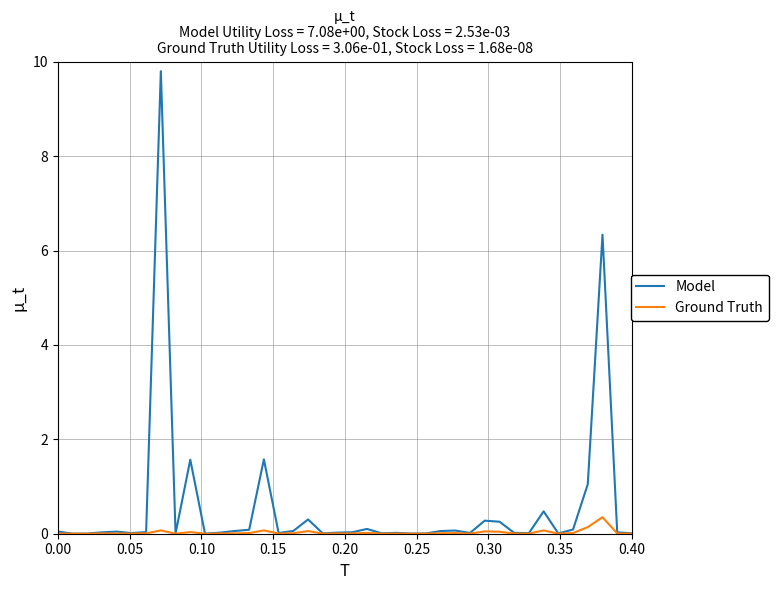

Which series has the largest range (max minus min)?

Model